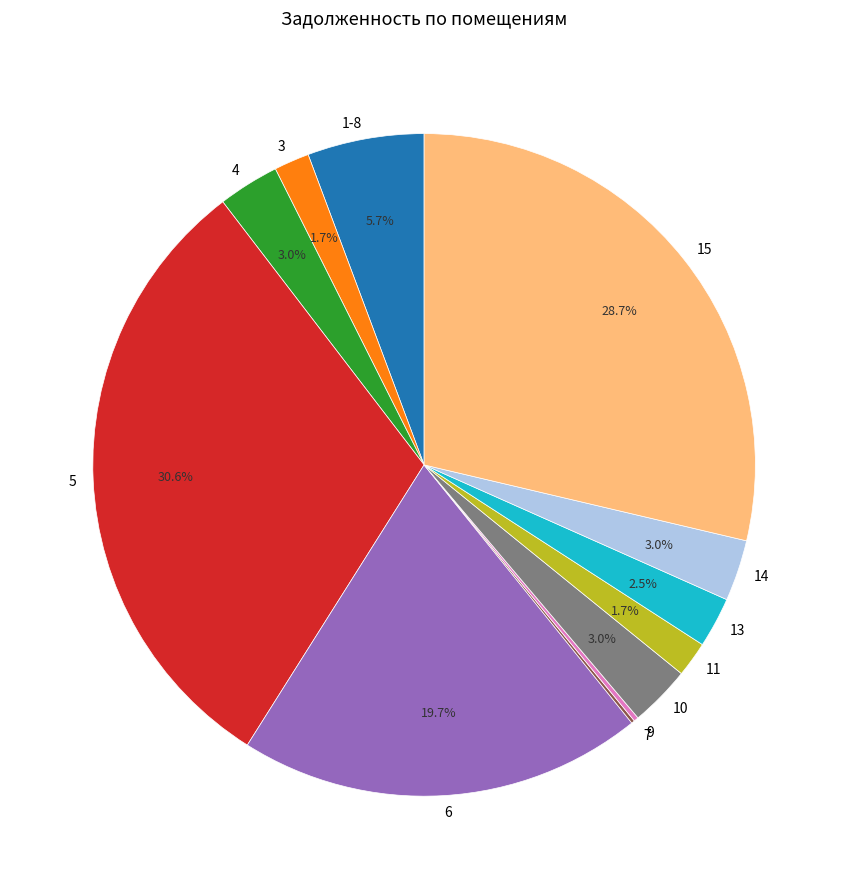

What is the ratio of the value at 11 to the value at 4?

0.6